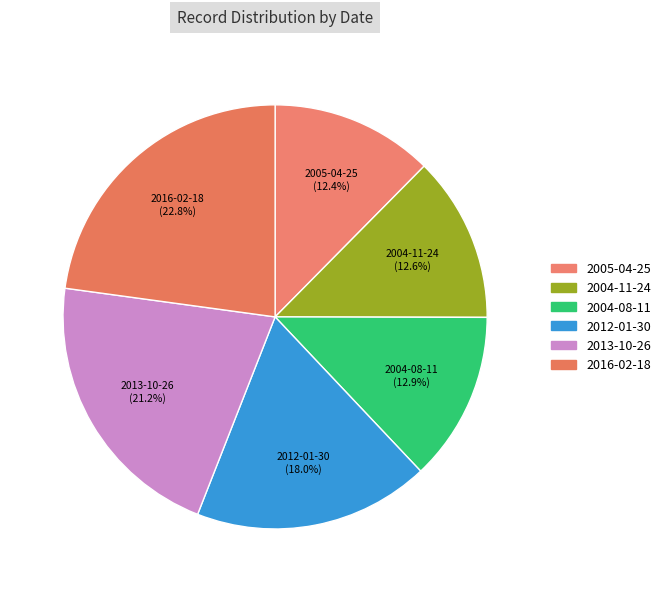

Count the number of slices in the pie.

6